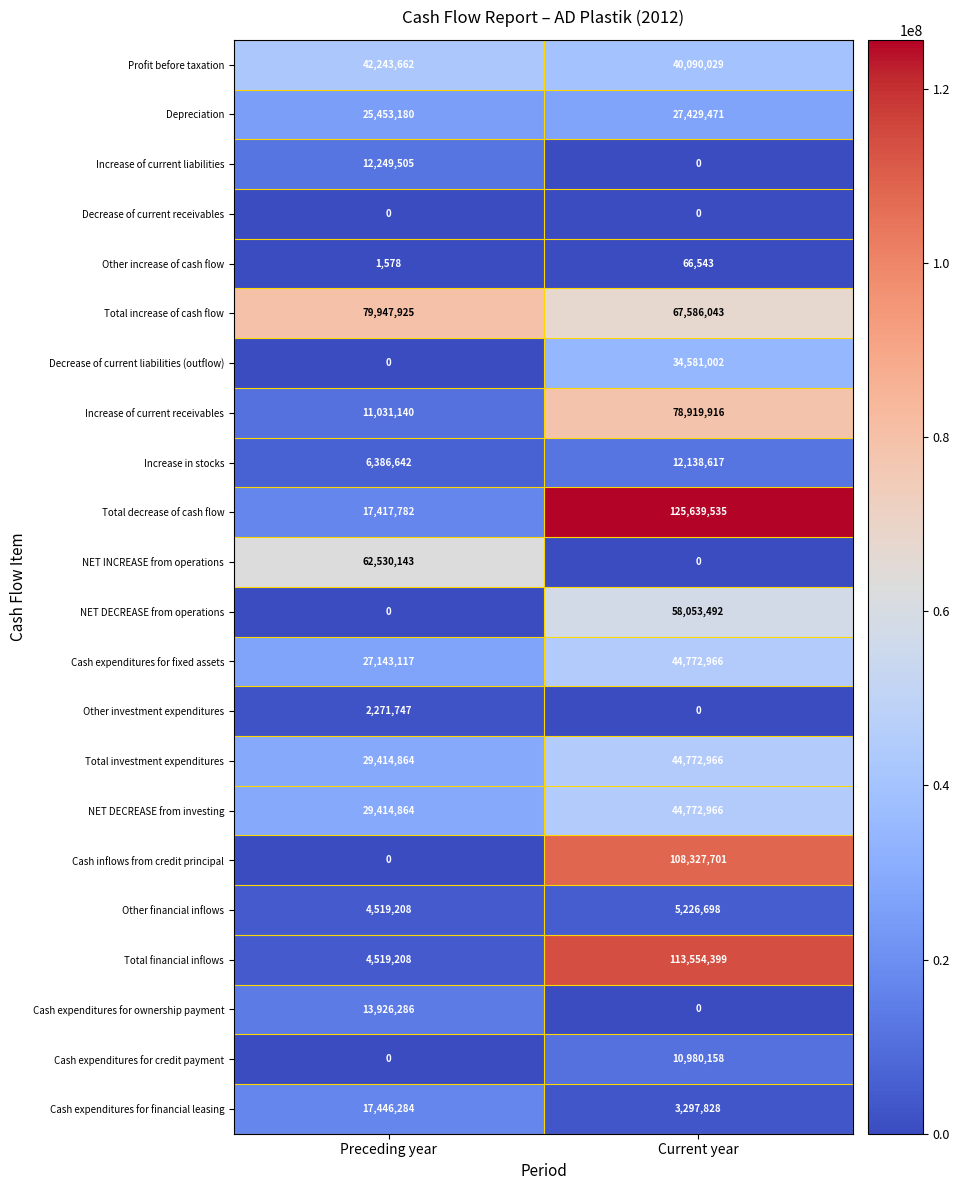

List the labels in order of Total investment expenditures value, smallest first.

Preceding year, Current year